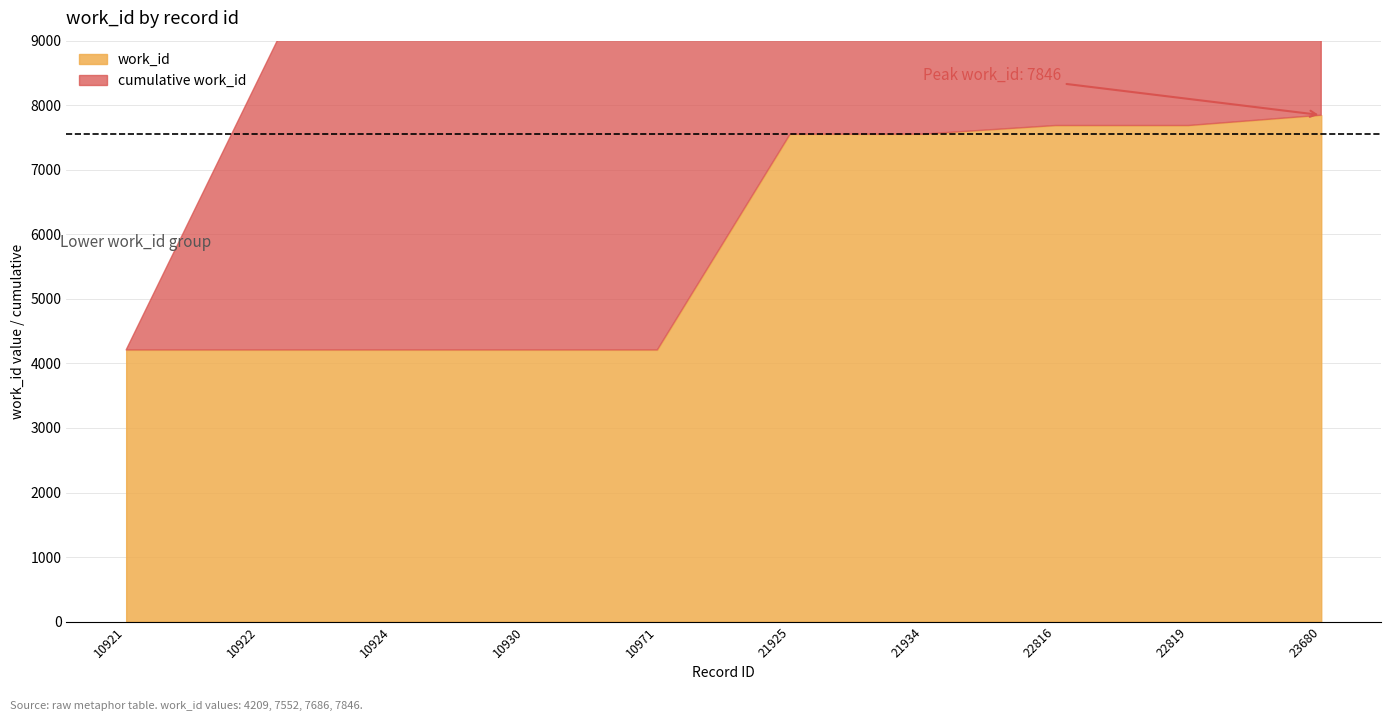

Which label corresponds to the smallest value in the chart?

10921